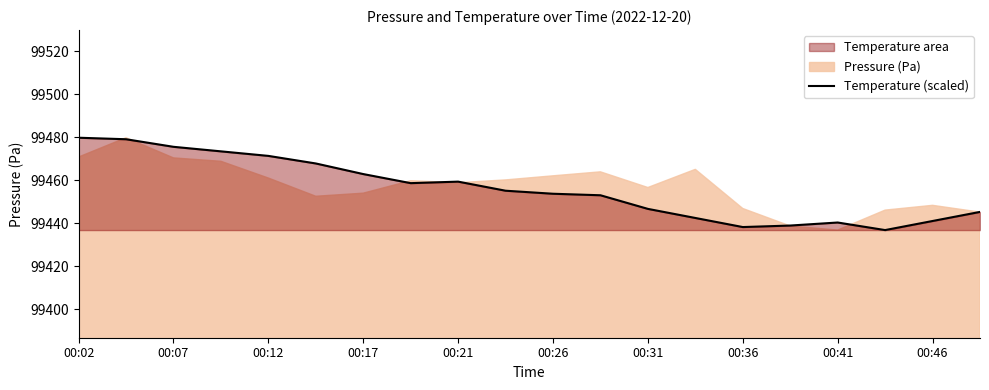

Reading right to left, list all the values displayed in this chart.

99445.3	99441.1	99436.9	99440.4	99439.0	99438.3	99442.5	99446.7	99453.1	99453.8	99455.2	99459.4	99458.7	99462.9	99467.8	99471.3	99473.5	99475.6	99479.1	99479.8